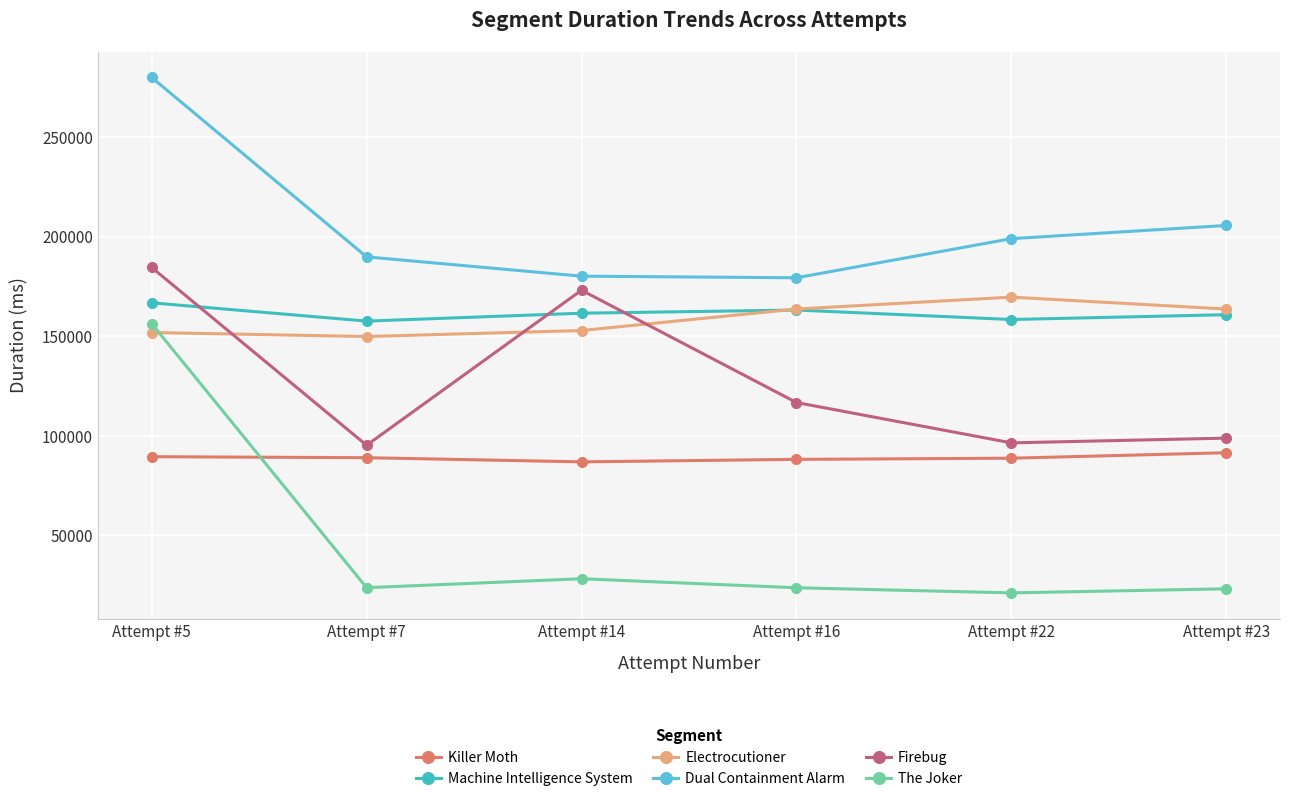

What is the difference between the second highest and minimum values in the Dual Containment Alarm series?

26256